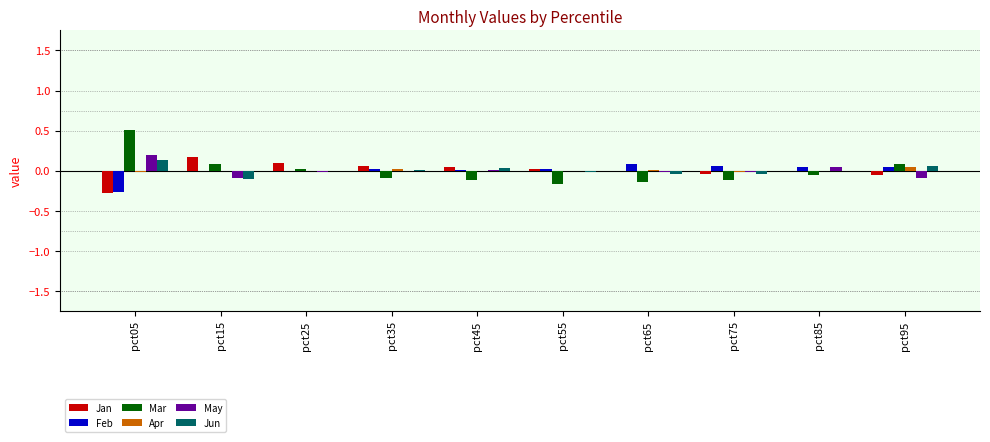

Which series has the largest range (max minus min)?

Mar